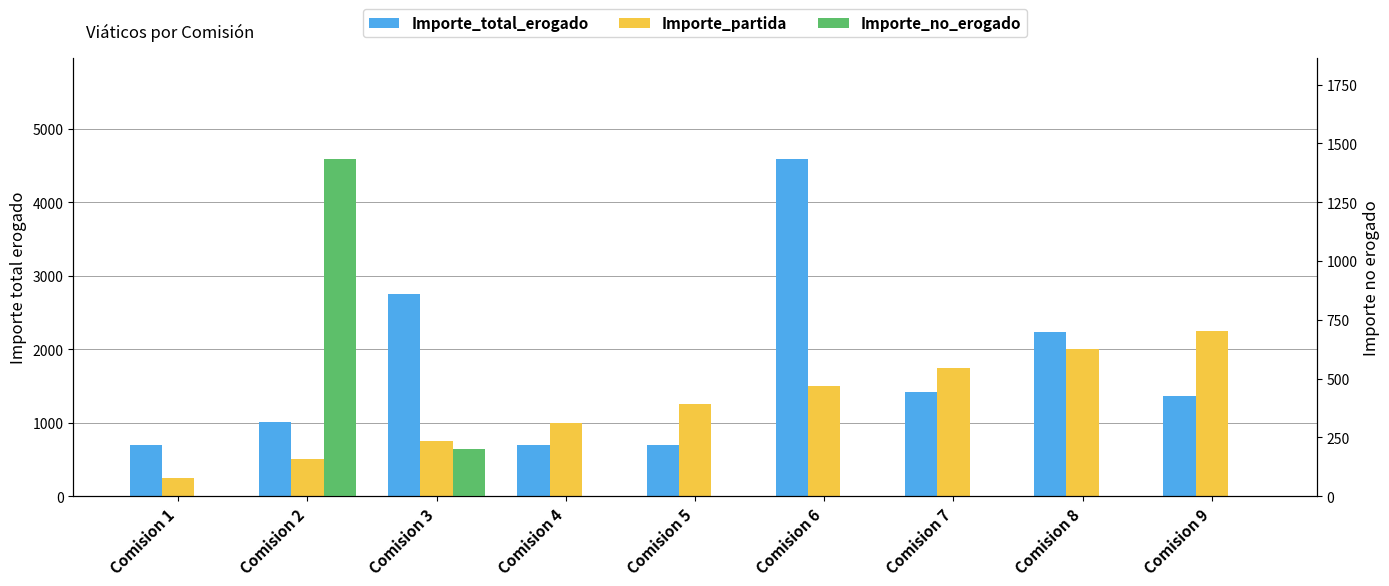

What are all the series names shown in the legend?

Importe_total_erogado, Importe_partida, Importe_no_erogado